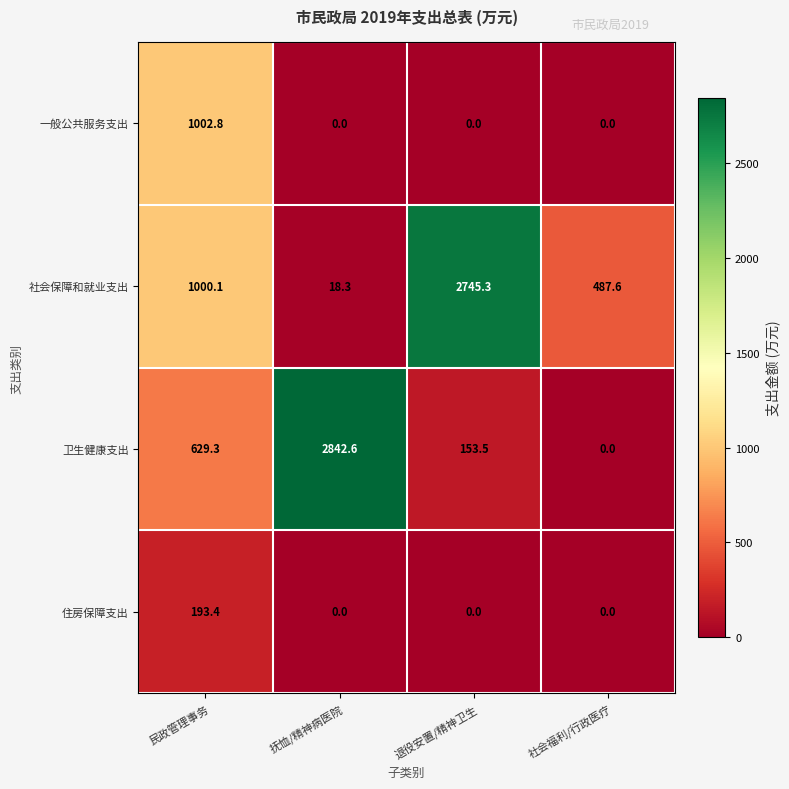

Reading left to right, what are all the values shown in this chart?

一般公共服务支出: 民政管理事务=1002.8	抚恤/精神病医院=0.0	退役安置/精神卫生=0.0	社会福利/行政医疗=0.0
社会保障和就业支出: 民政管理事务=1000.1	抚恤/精神病医院=18.3	退役安置/精神卫生=2745.3	社会福利/行政医疗=487.6
卫生健康支出: 民政管理事务=629.3	抚恤/精神病医院=2842.6	退役安置/精神卫生=153.5	社会福利/行政医疗=0.0
住房保障支出: 民政管理事务=193.4	抚恤/精神病医院=0.0	退役安置/精神卫生=0.0	社会福利/行政医疗=0.0